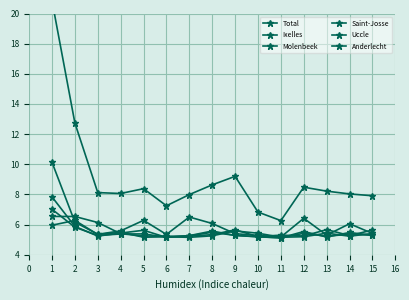

How many categories are shown in the chart?

15